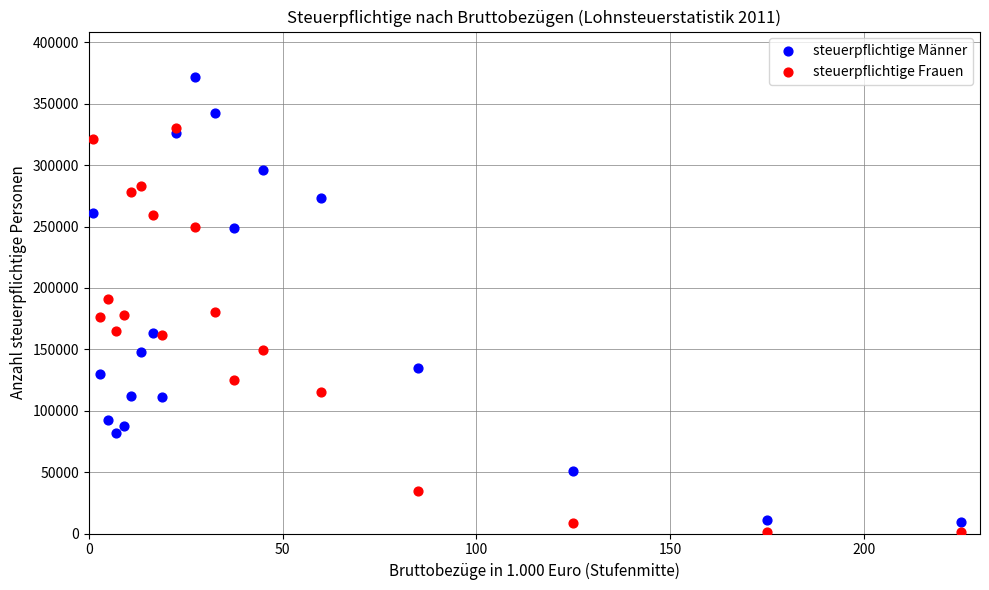

What are all the series names shown in the legend?

steuerpflichtige Männer, steuerpflichtige Frauen